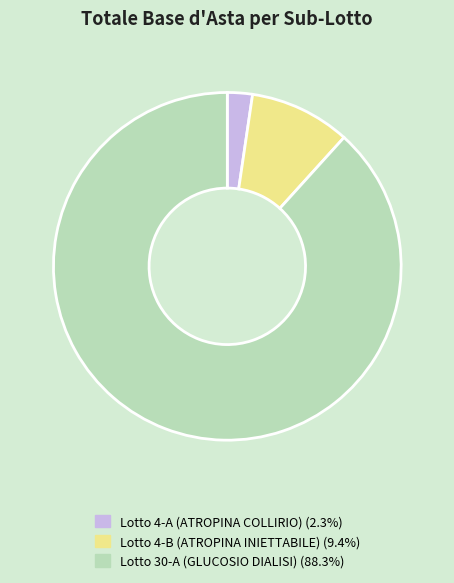

Which has a higher value, Lotto 4-A (ATROPINA COLLIRIO) or Lotto 4-B (ATROPINA INIETTABILE)?

Lotto 4-B (ATROPINA INIETTABILE)